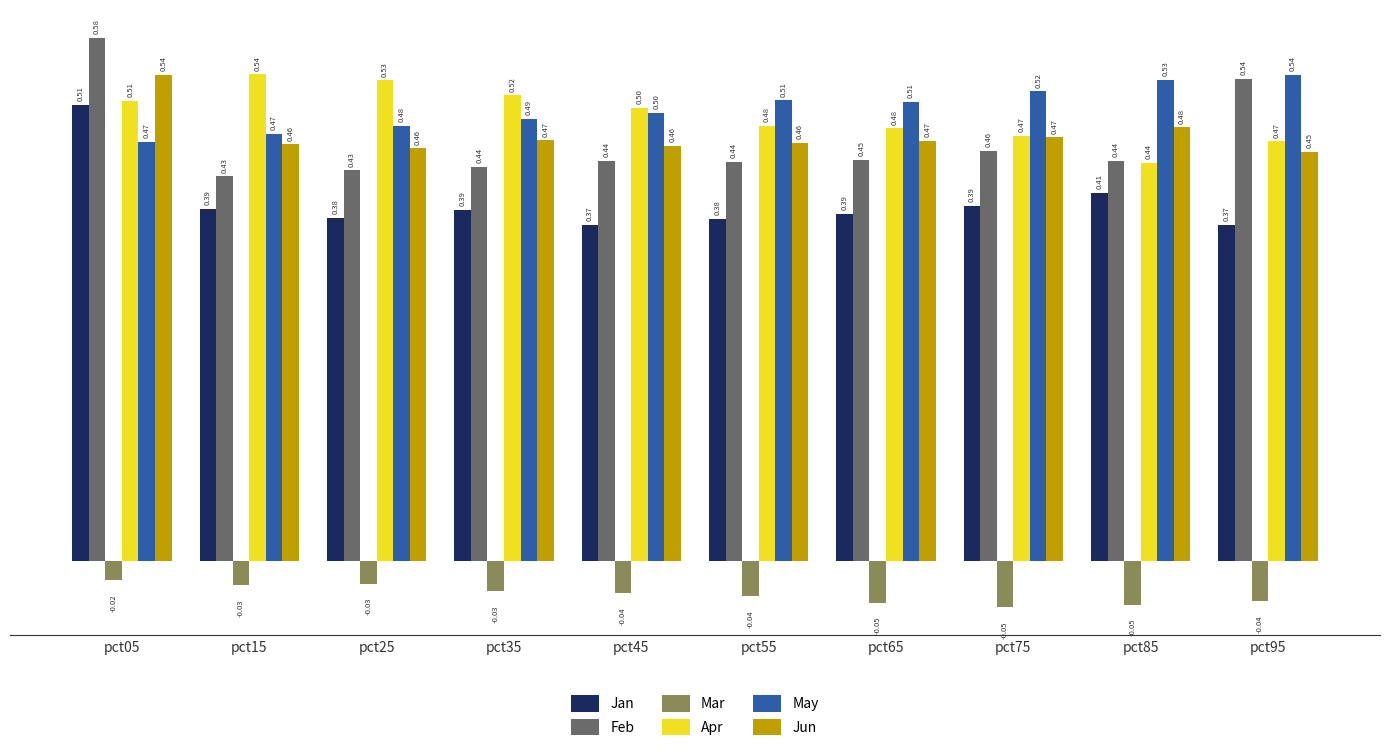

At which category is the sum across all series the highest?

pct05